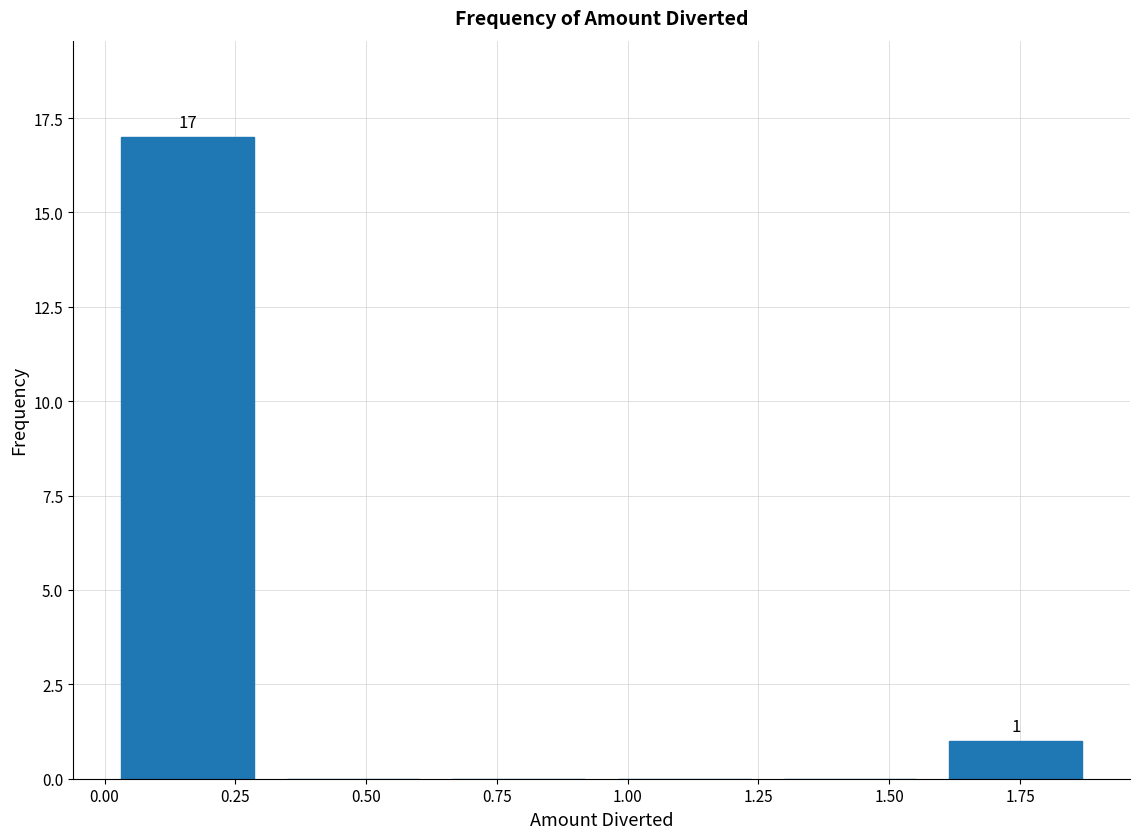

Which range on the x-axis has the tallest bar?

0.00 to 0.30